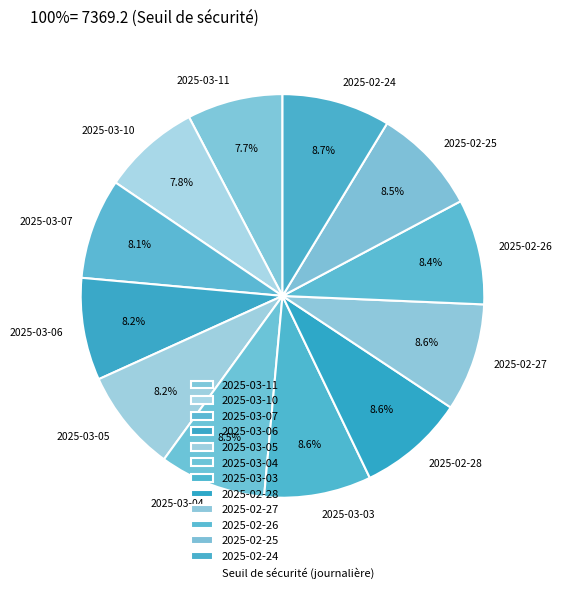

Does any single category account for the majority?

No